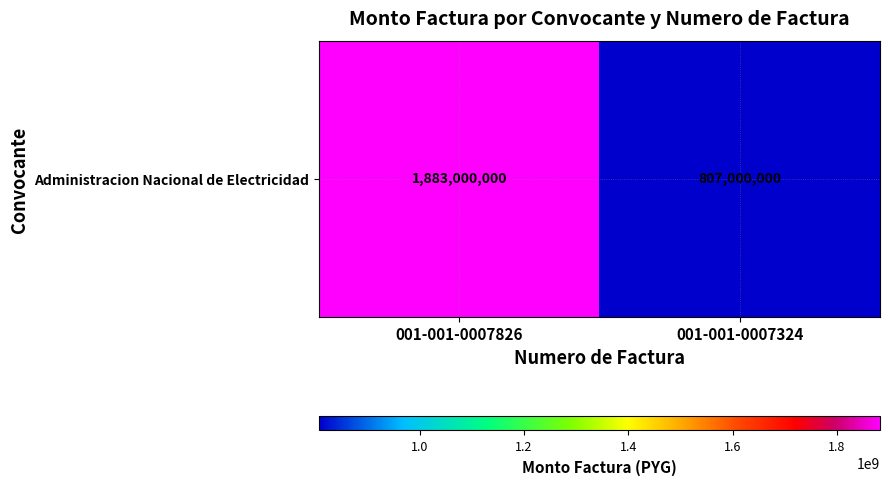

What is the minimum value shown in the chart?

807000000